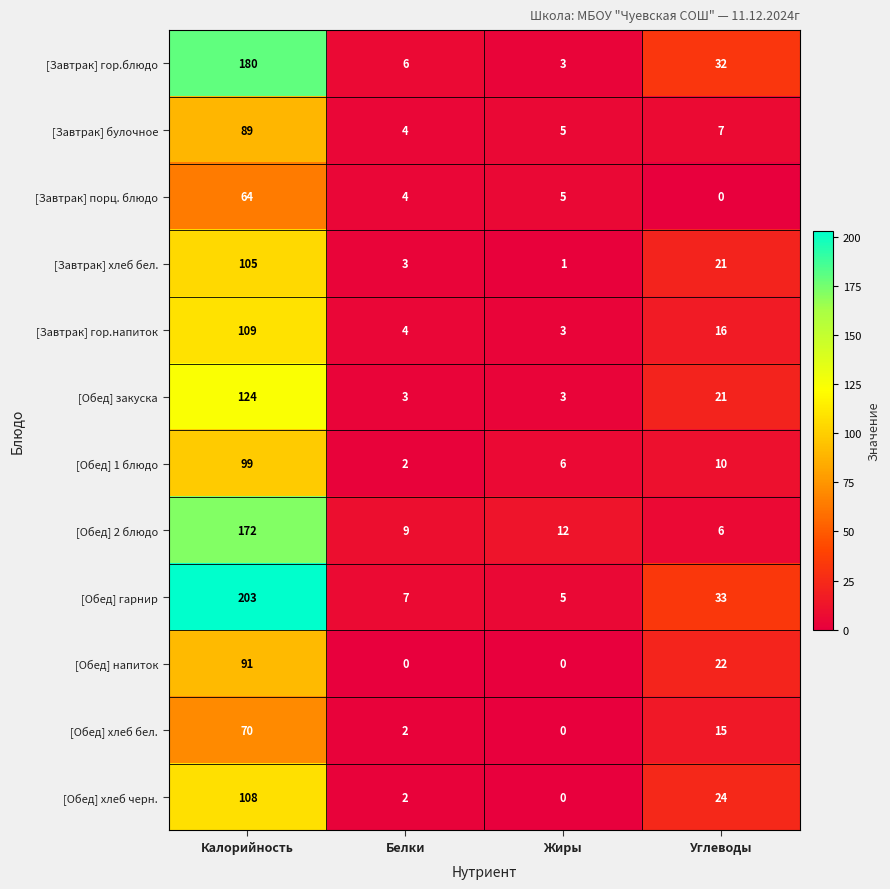

Where is [Обед] 1 блюдо nearest to the value 50?

Углеводы